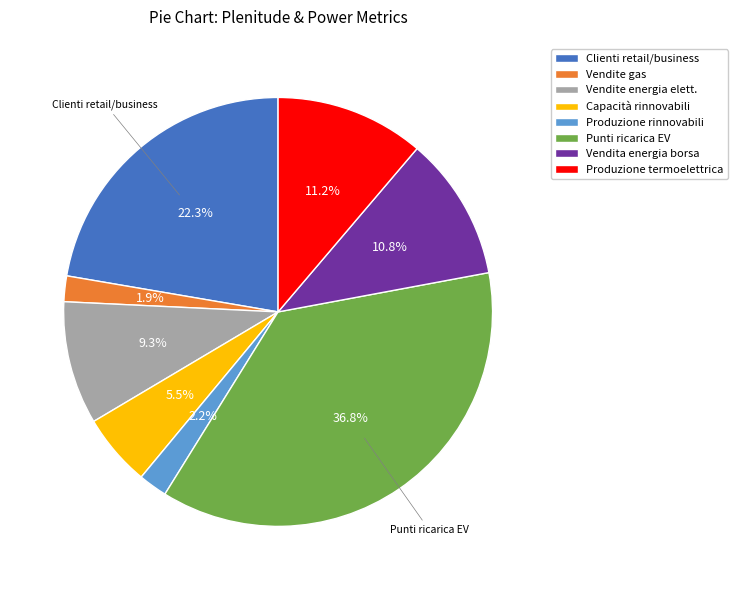

Does Capacità rinnovabili represent more than half of the total?

No